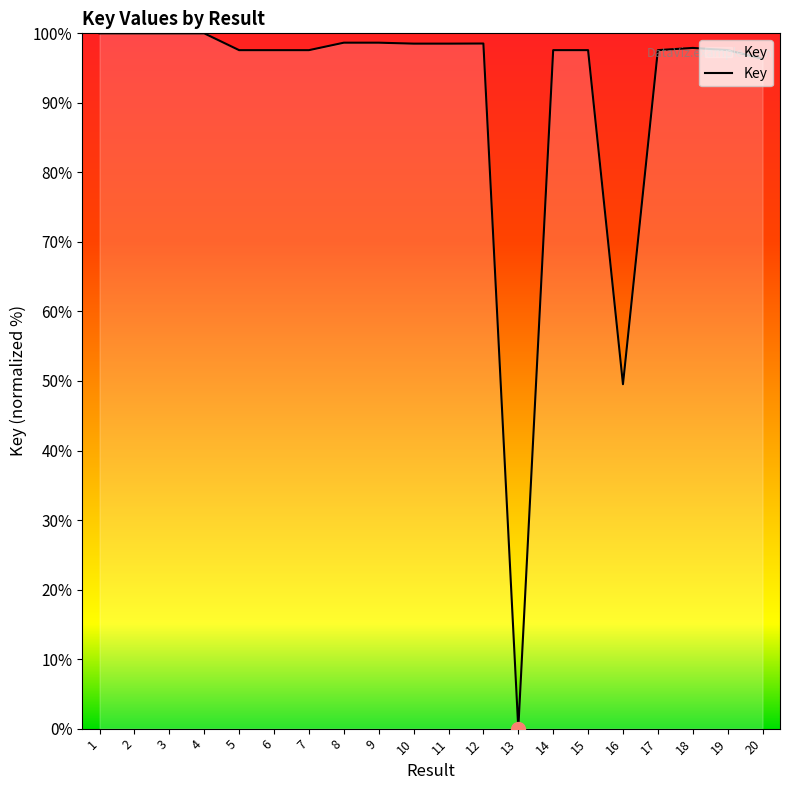

At which category does the chart reach its minimum across all series?

13